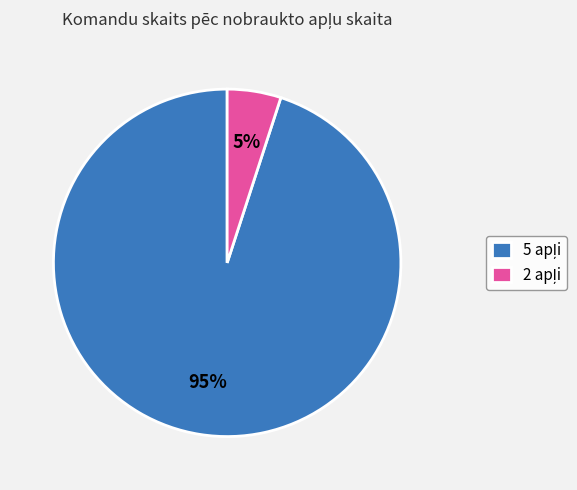

To the nearest percent, what is the average slice percentage?

50%